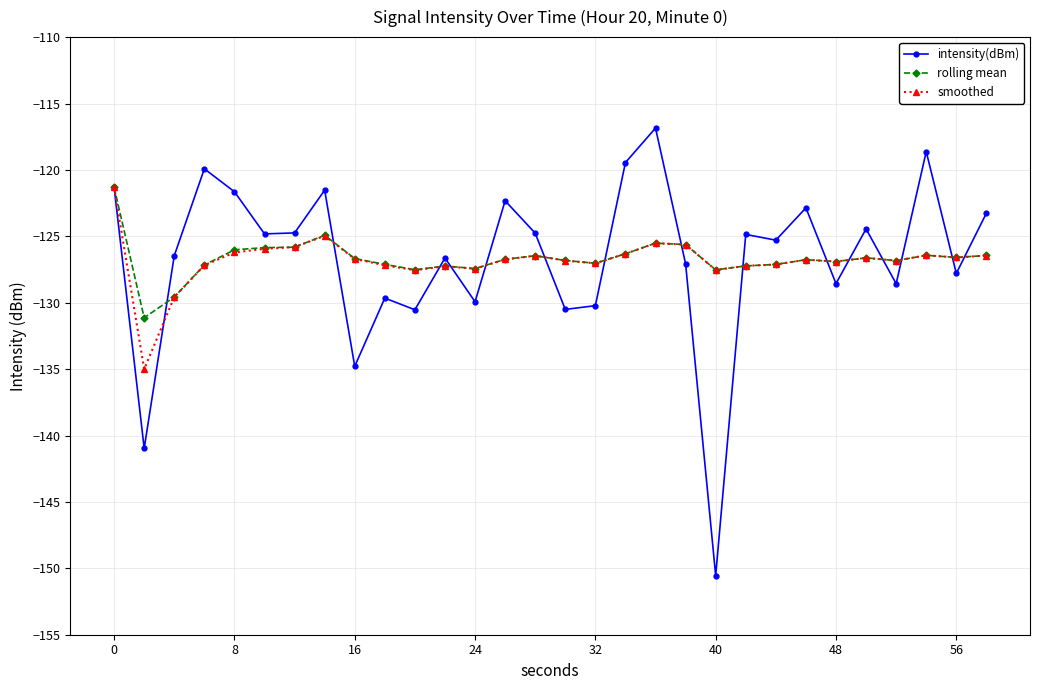

What is the minimum value for rolling mean?

-131.1